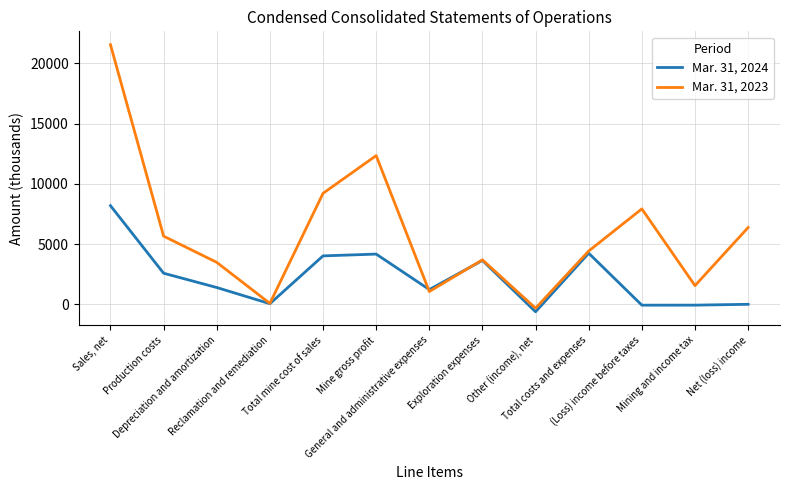

List the series in order of their overall mean, lowest first.

Mar. 31, 2024, Mar. 31, 2023